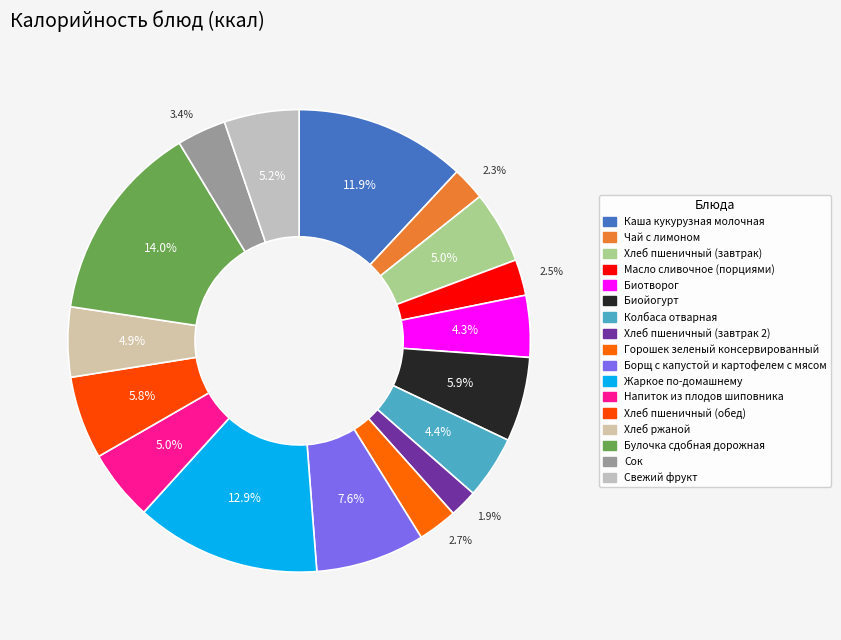

What percentage is the Свежий фрукт slice, to the nearest percent?

5%